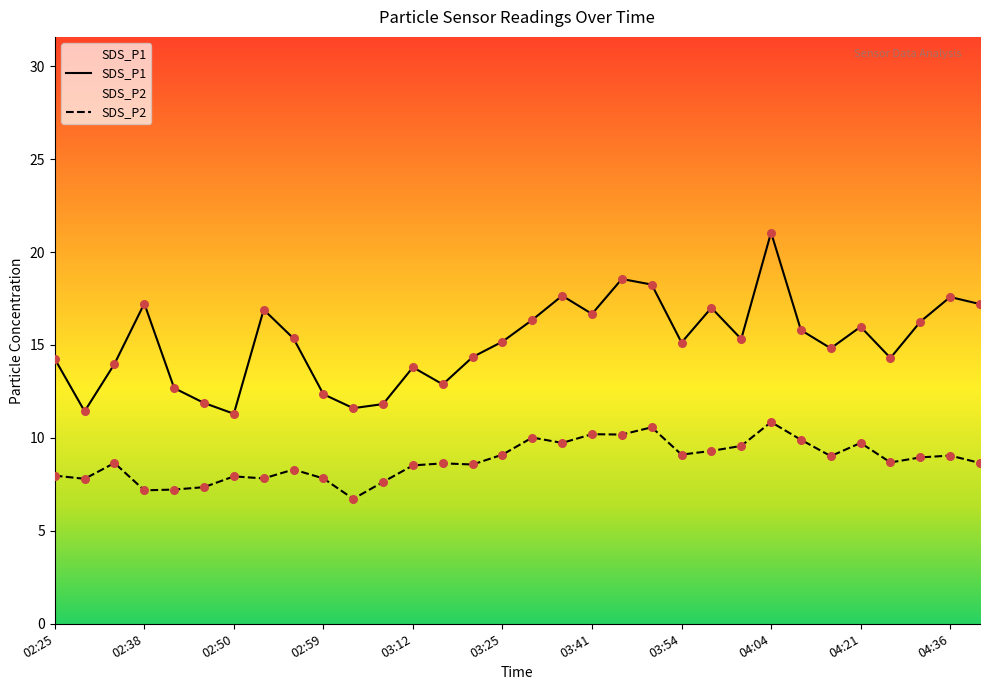

What is the total value across all series at 02:28?

19.2